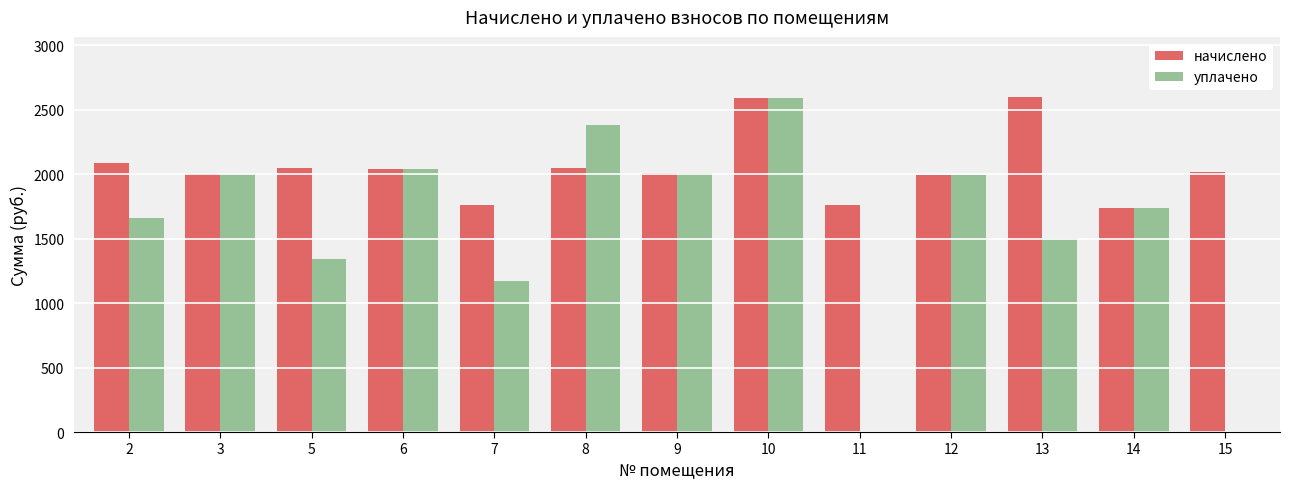

The уплачено series shows 1740.3 at 14. True or false?

True